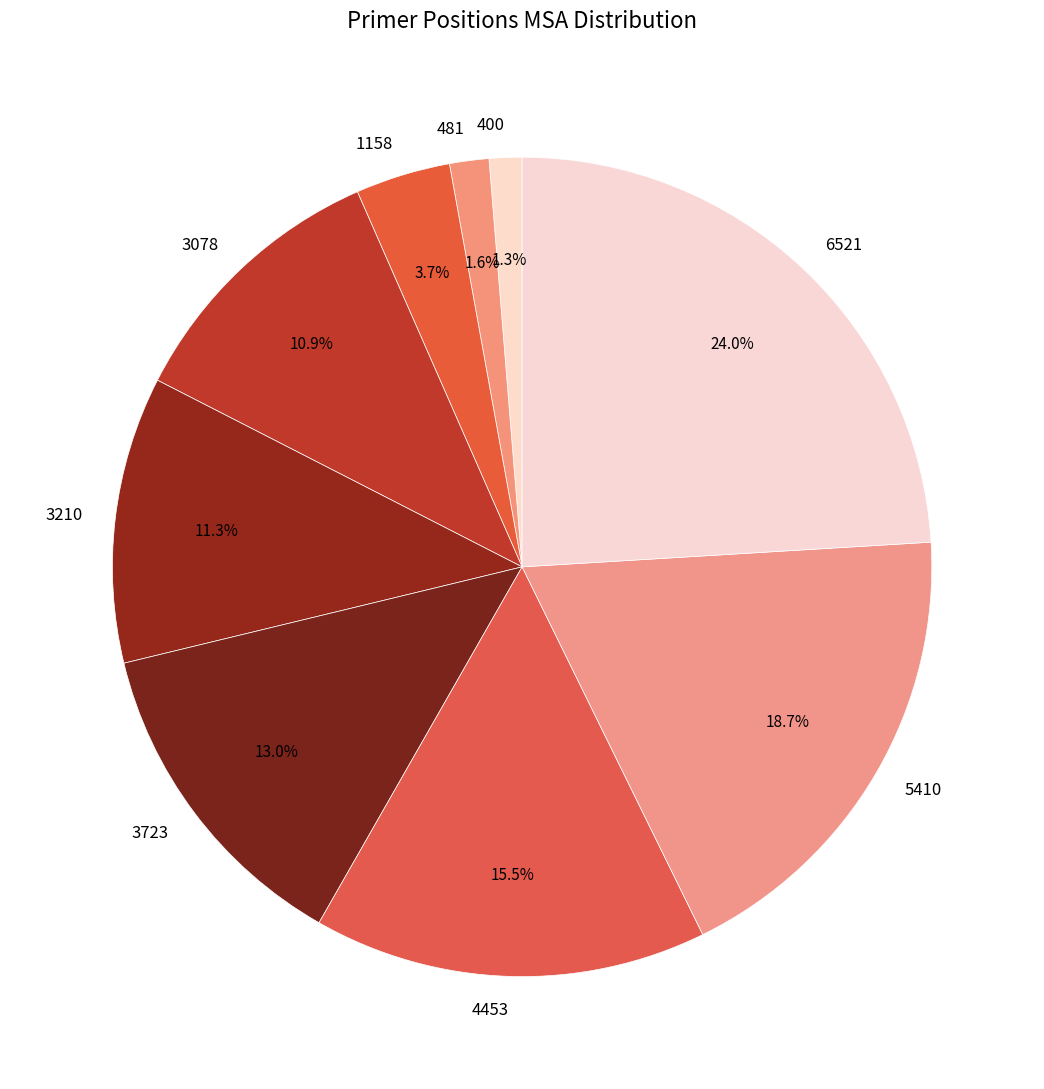

Is there any slice that represents more than half of the pie?

No